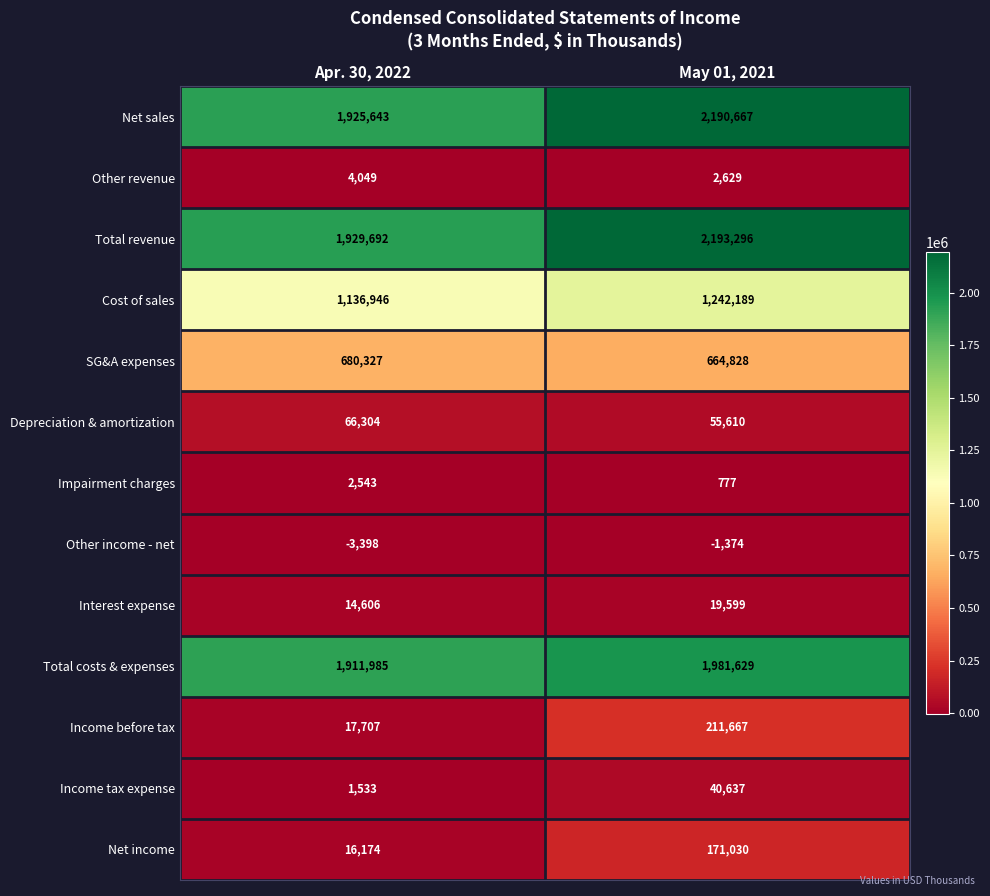

What is the maximum value shown in the chart?

2193296